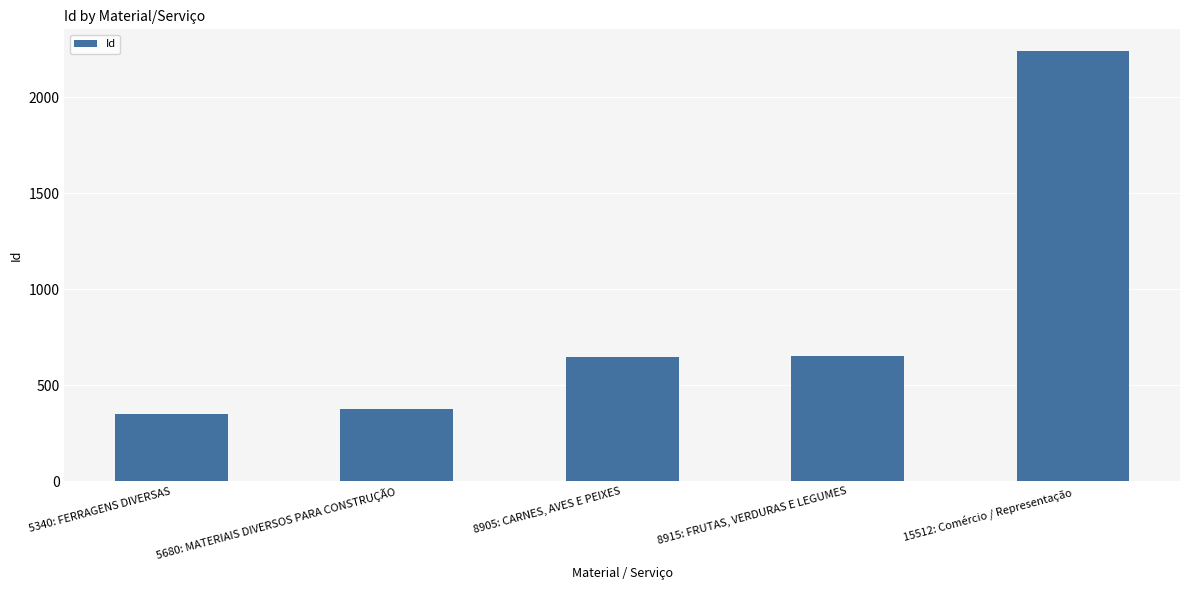

What is the difference between the values at 15512: Comércio / Representação and 8905: CARNES, AVES E PEIXES?

1594